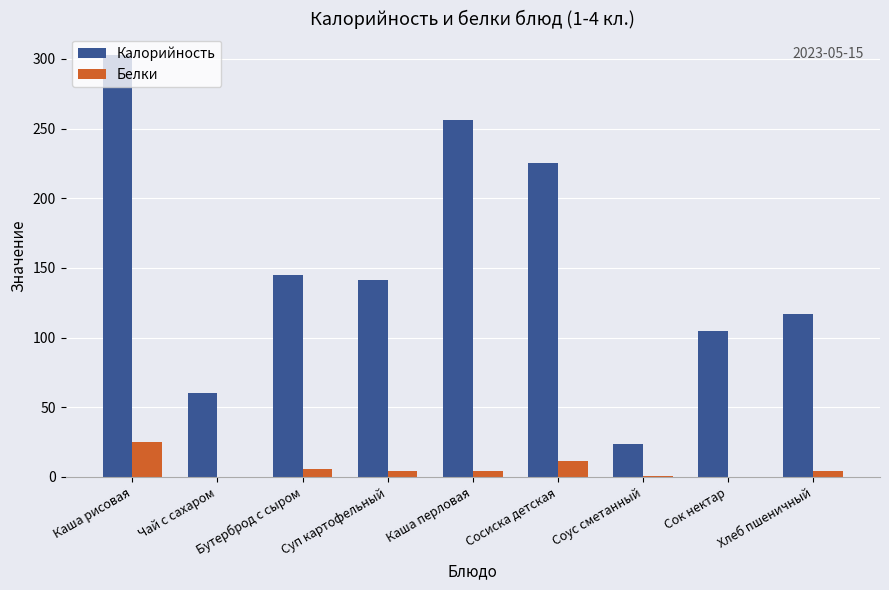

The value of Калорийность at Чай с сахаром is 86.8. True or false?

False